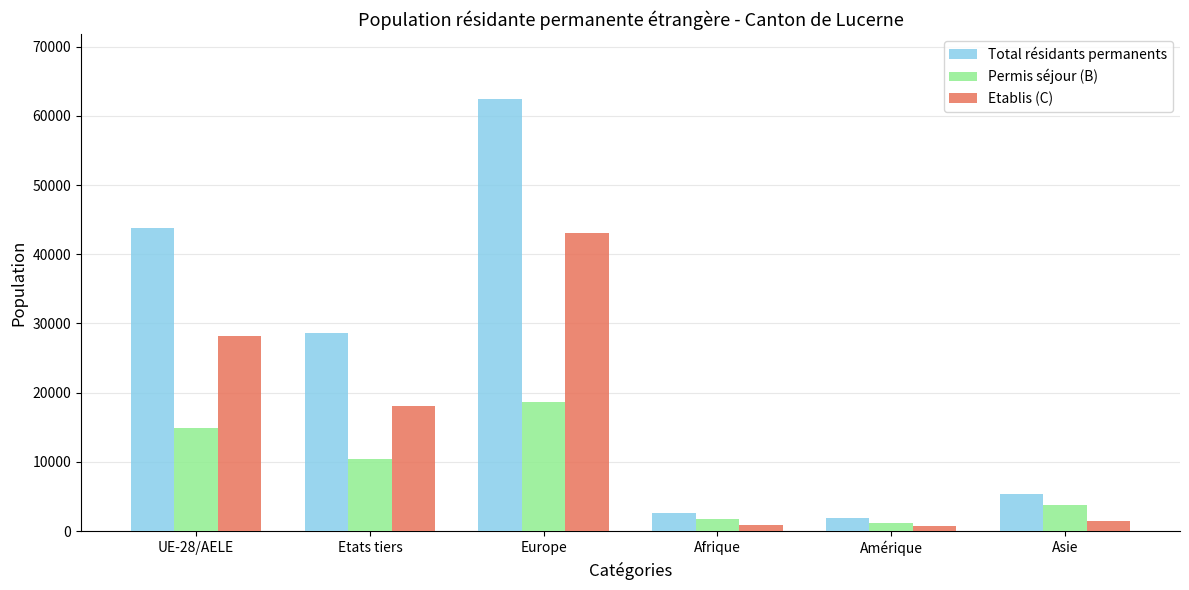

What is the sum of all Total résidants permanents values?

144801